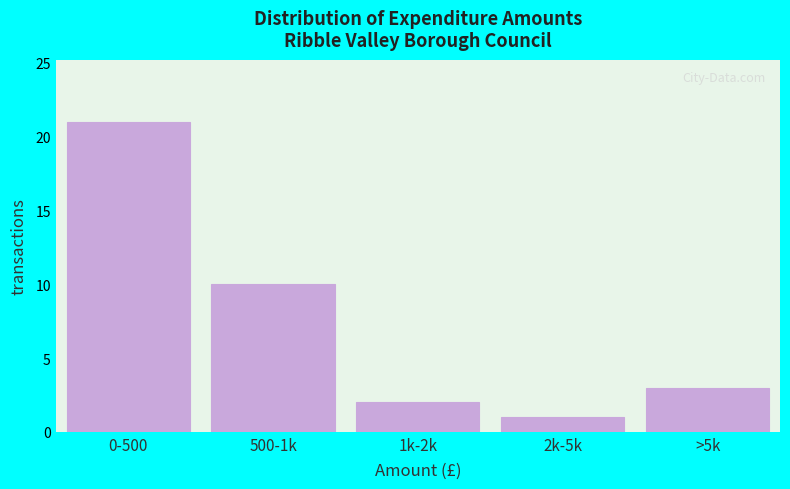

Reading left to right, extract all data points from this chart.

21	10	2	1	3